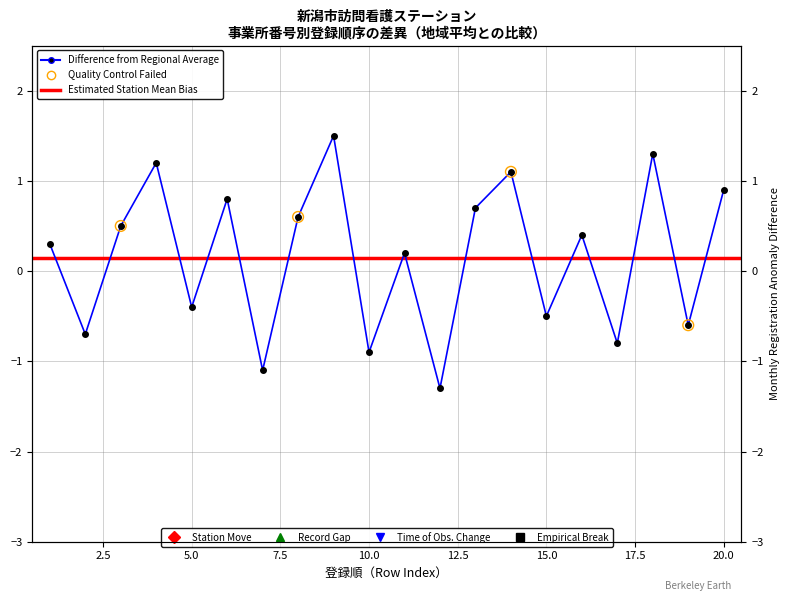

What is the change in value from 3 to 9?

+1.0